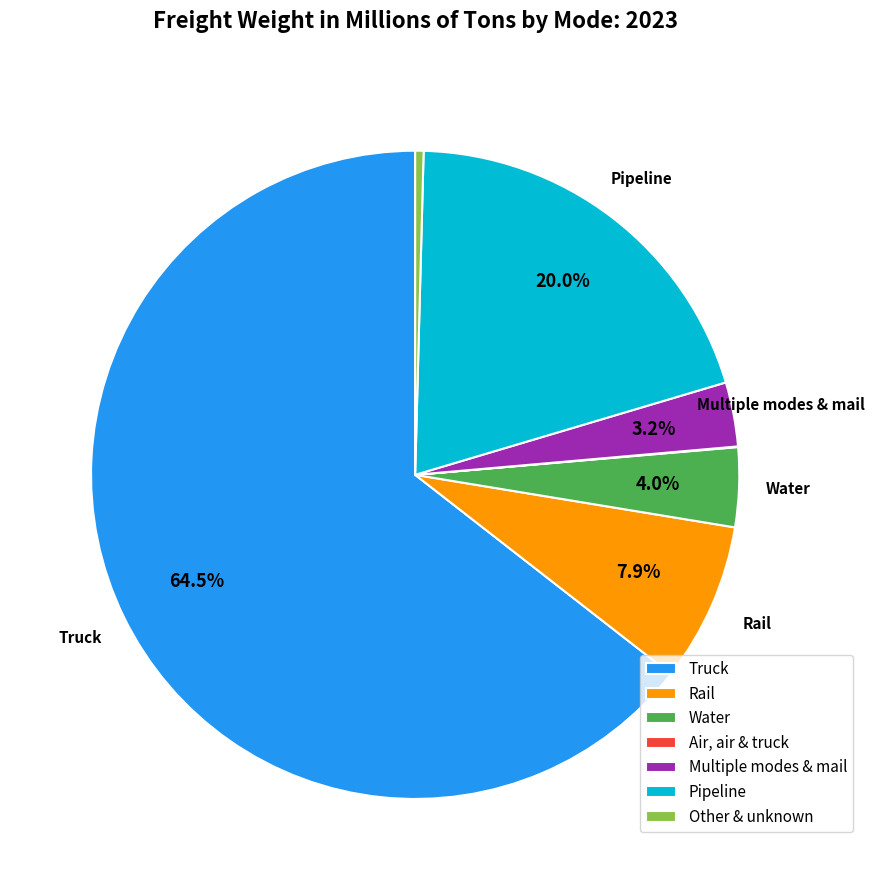

What is the largest slice in the pie chart?

Truck